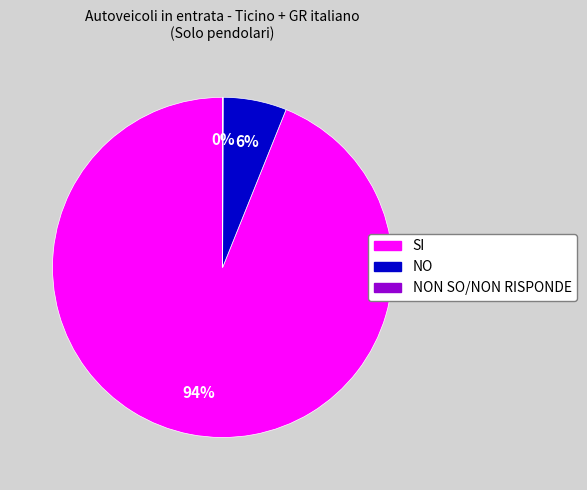

To the nearest percent, what is the difference between the largest and smallest slice percentages?

94%